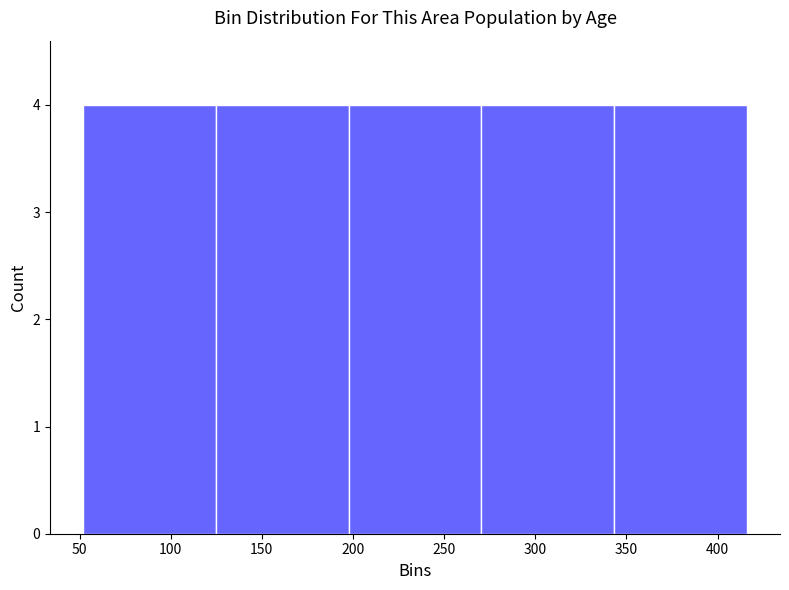

How tall is the bar that spans 50 to 125 on the x-axis? Neither the bar edges nor the heights are printed on the chart, so give them approximately, as read against the axes.

4